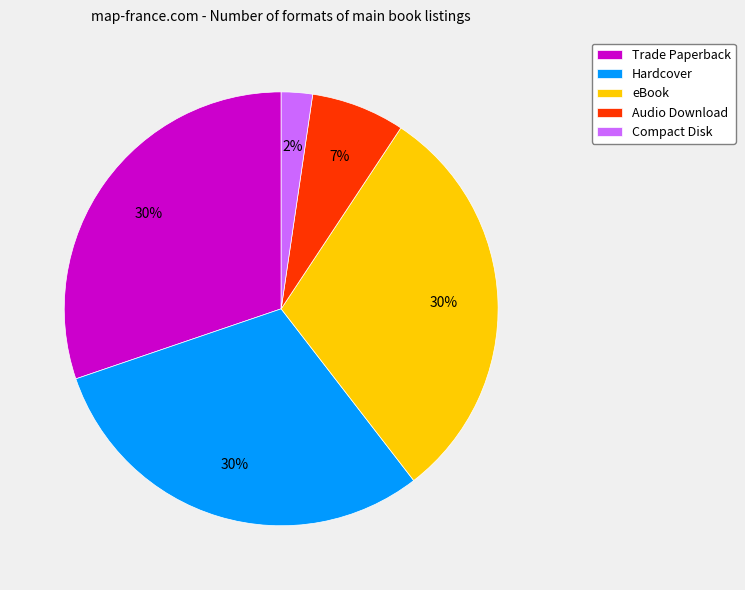

Does Hardcover account for over 50% of the chart?

No